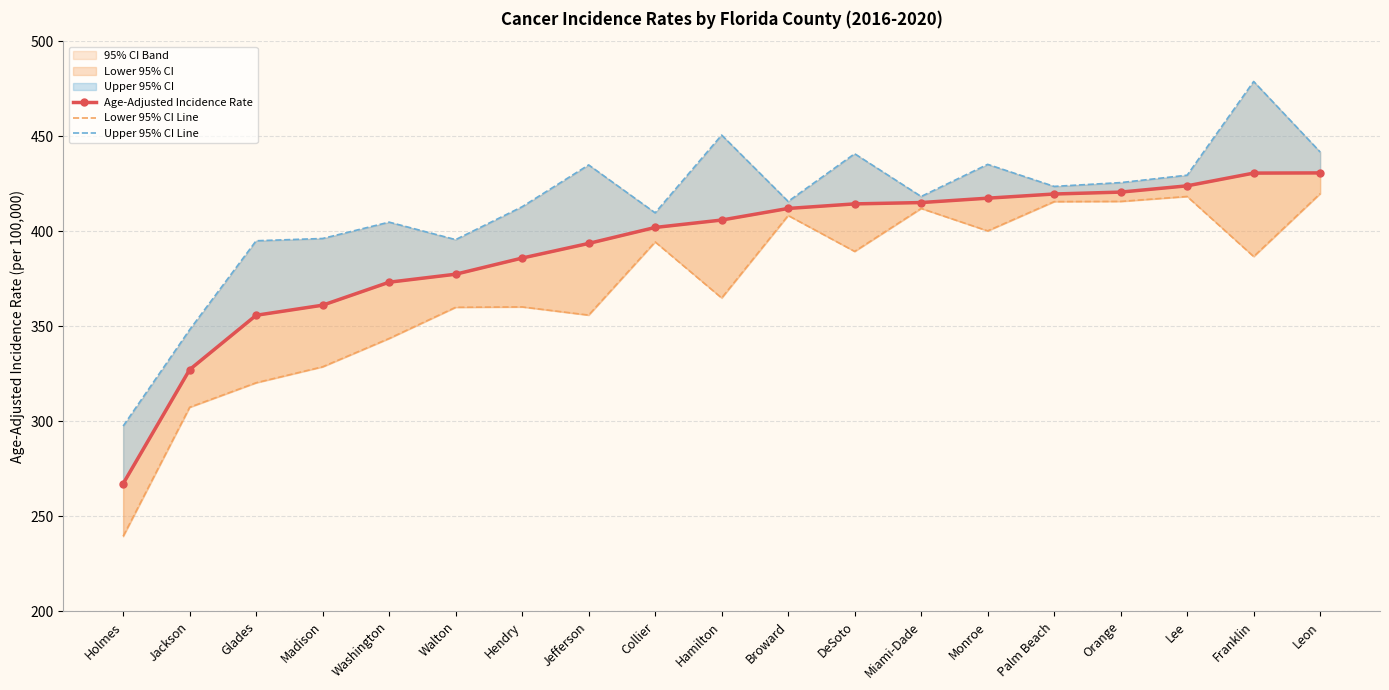

True or false: Upper 95% CI Line and Lower 95% CI Line intersect in this chart.

False